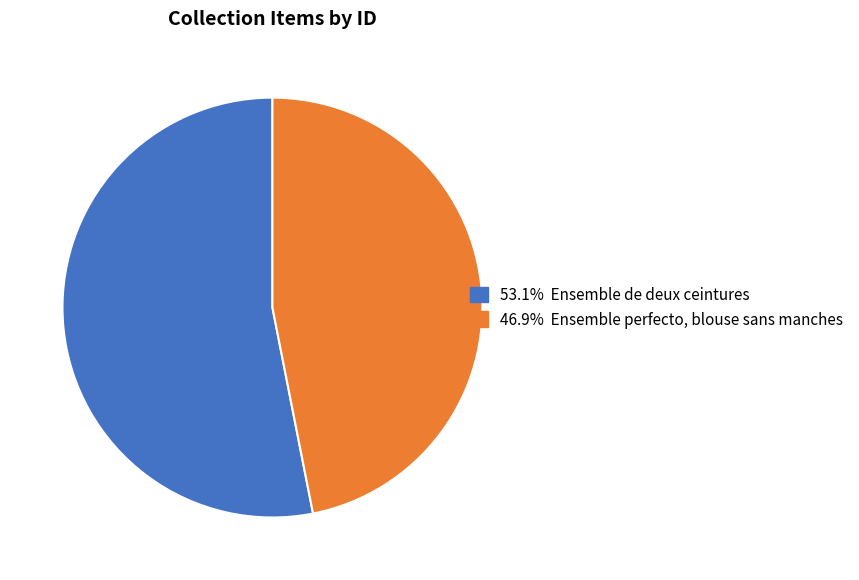

Is there a majority slice in this chart?

Yes